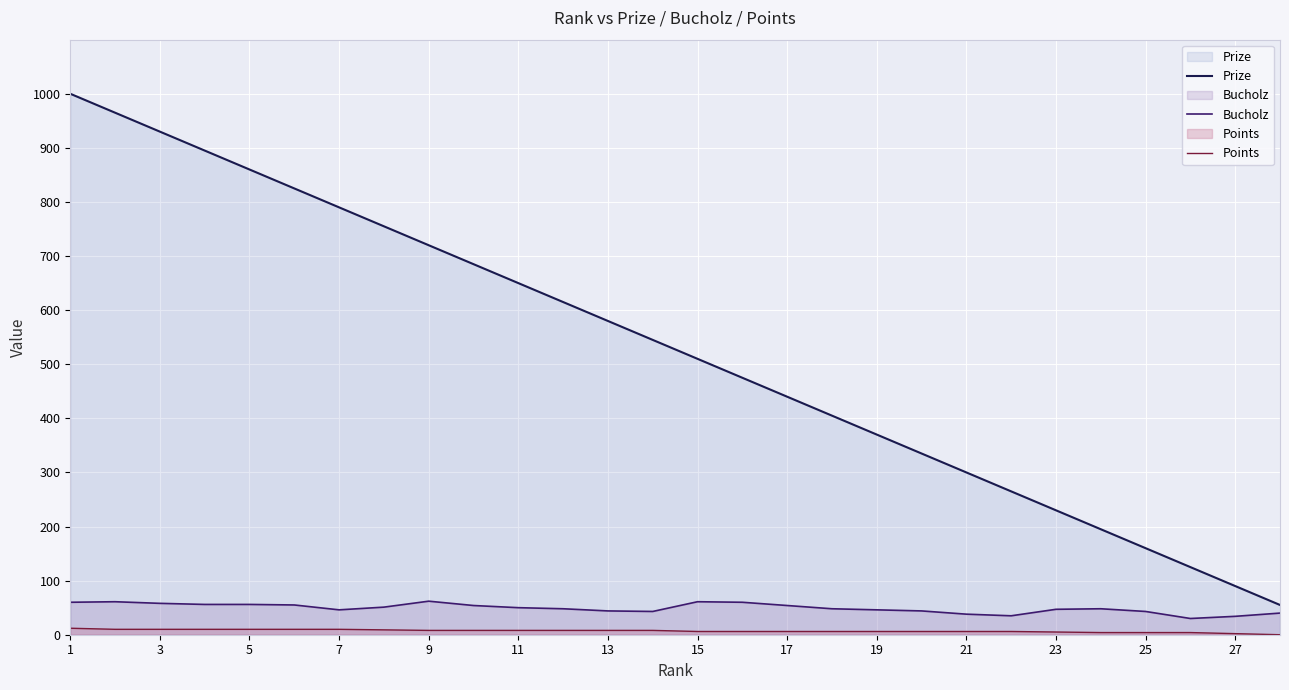

Which series has the widest spread of values?

Prize